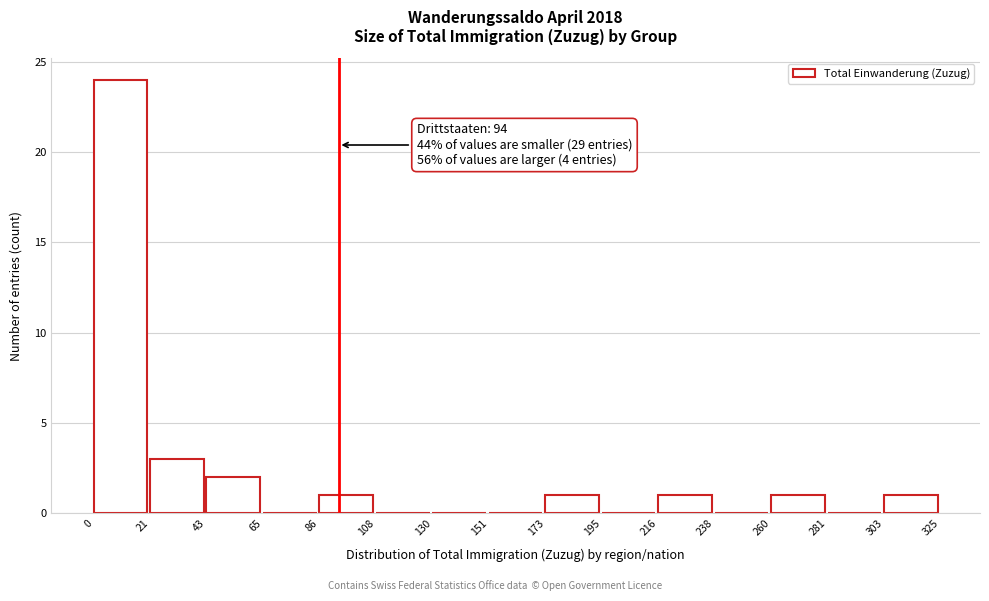

Which range on the x-axis has the tallest bar?

0 to 21